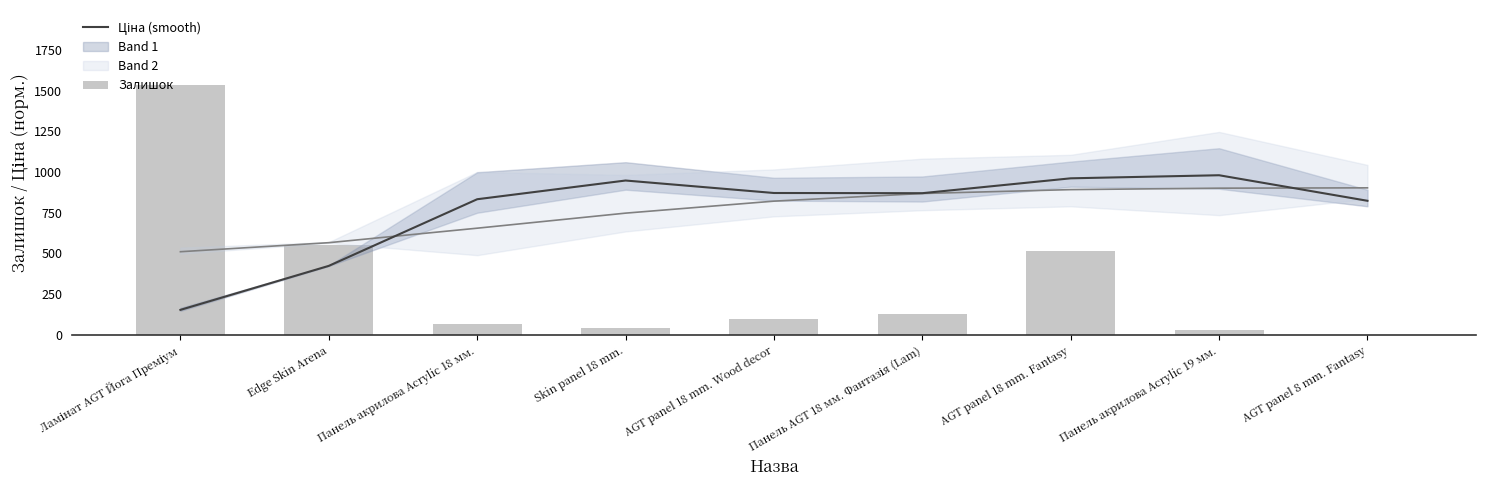

The Ціна (smooth) series shows 1482.0 at AGT panel 18 mm. Fantasy. True or false?

False